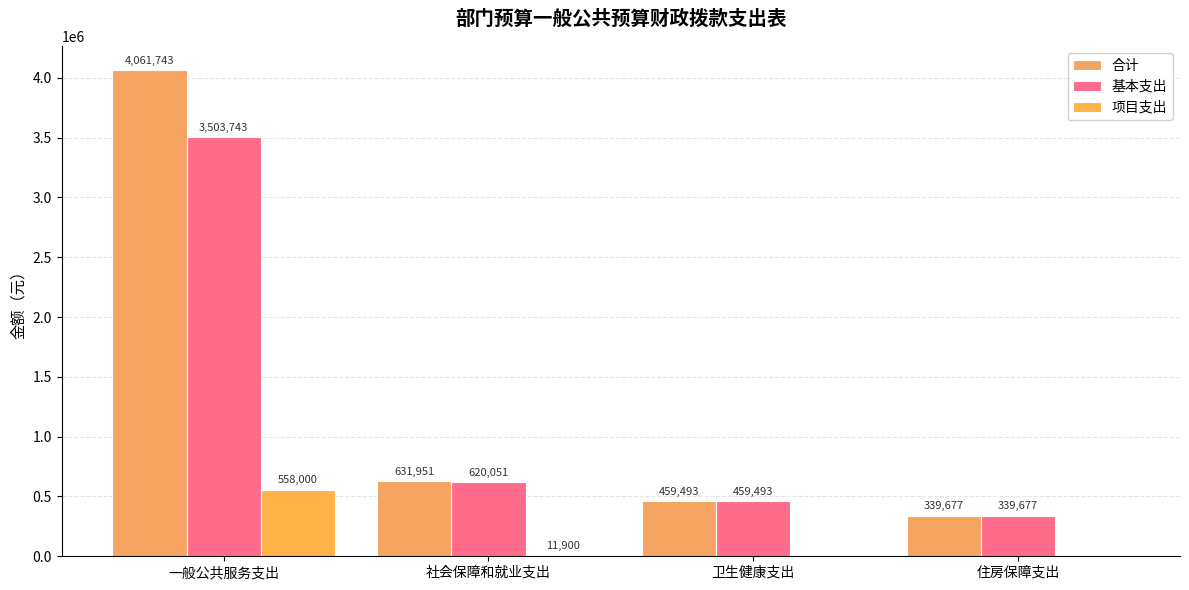

Where does the 项目支出 series first go above 11900?

一般公共服务支出